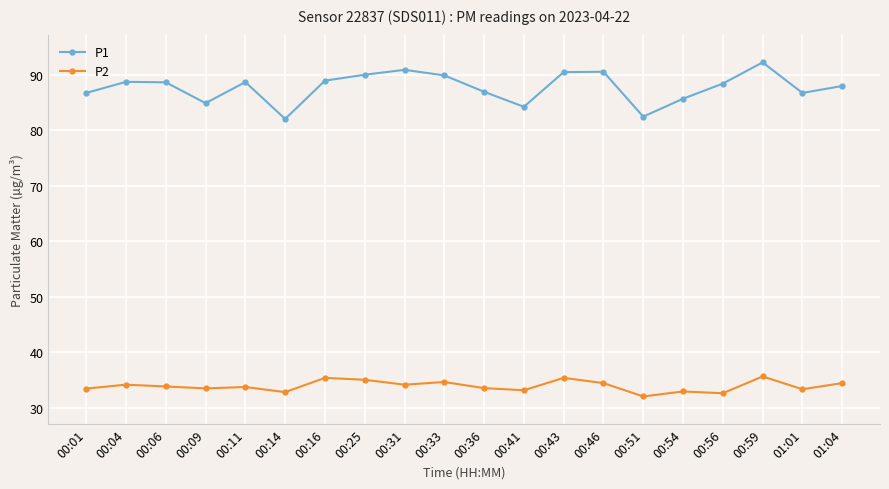

At how many categories does at least one series exceed 58?

20